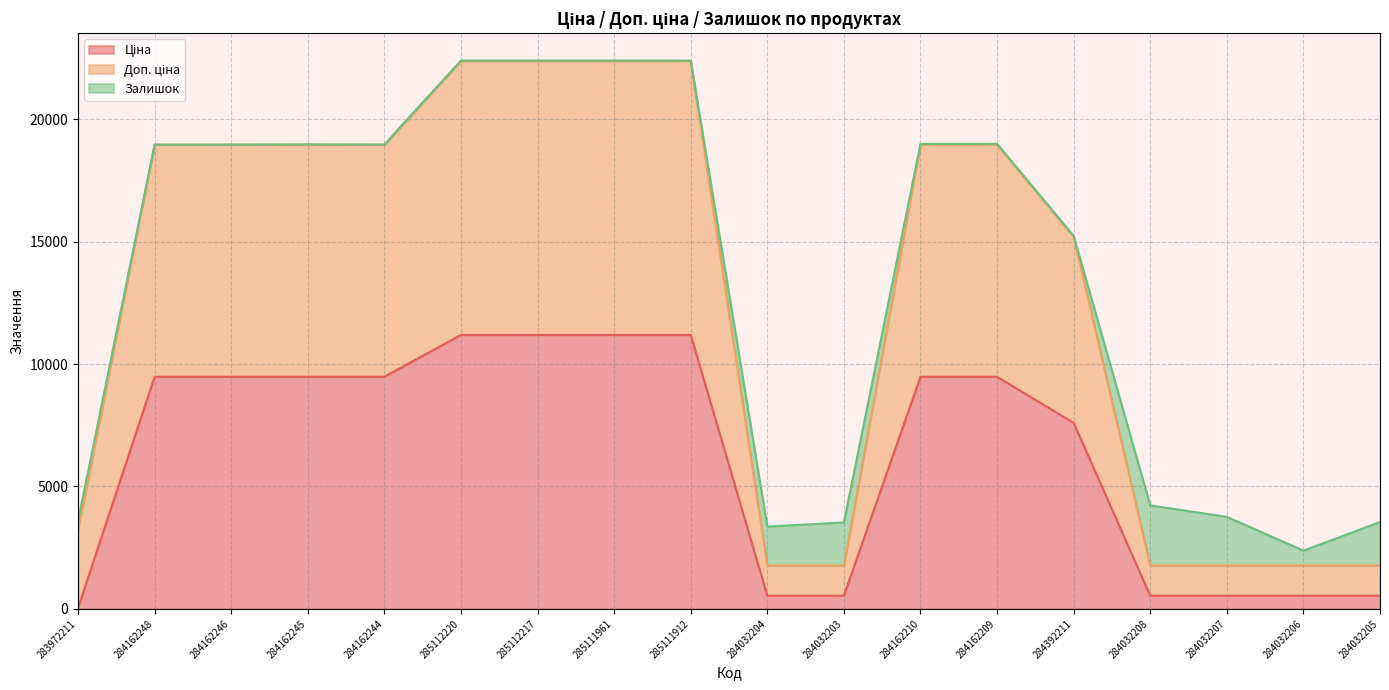

Where does the Ціна series first go above 9480?

284162248